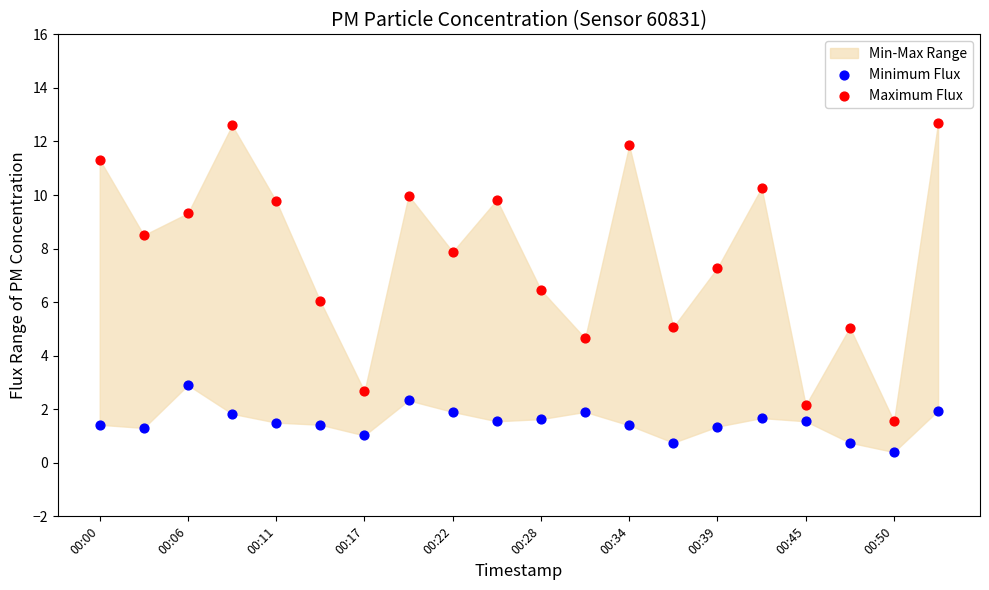

Which series reaches the minimum Y coordinate?

Minimum Flux